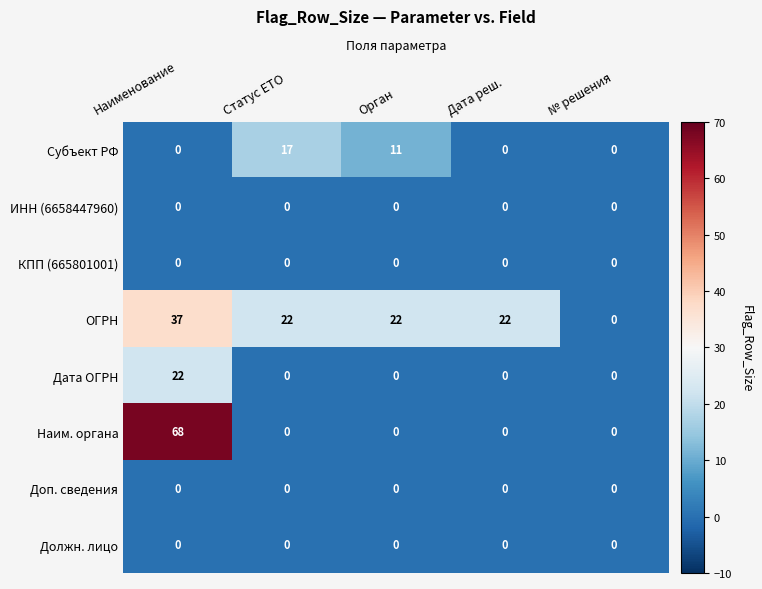

True or false: ОГРН has a value of 24 at № решения.

False